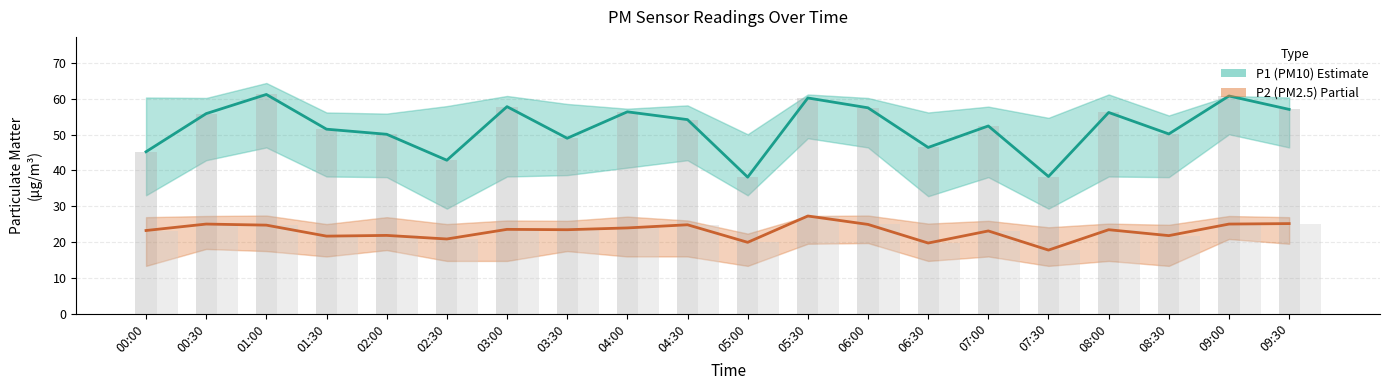

At which category is the sum across all series the highest?

05:30